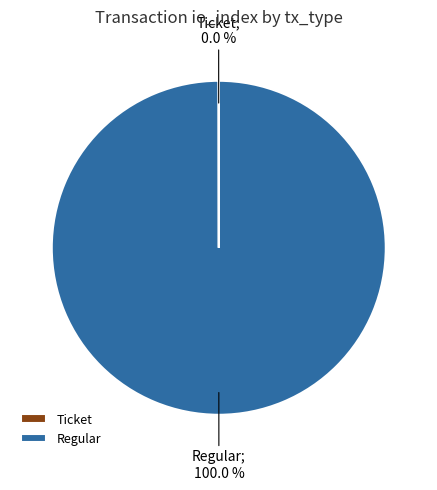

Which slice represents more than half of the pie?

Regular